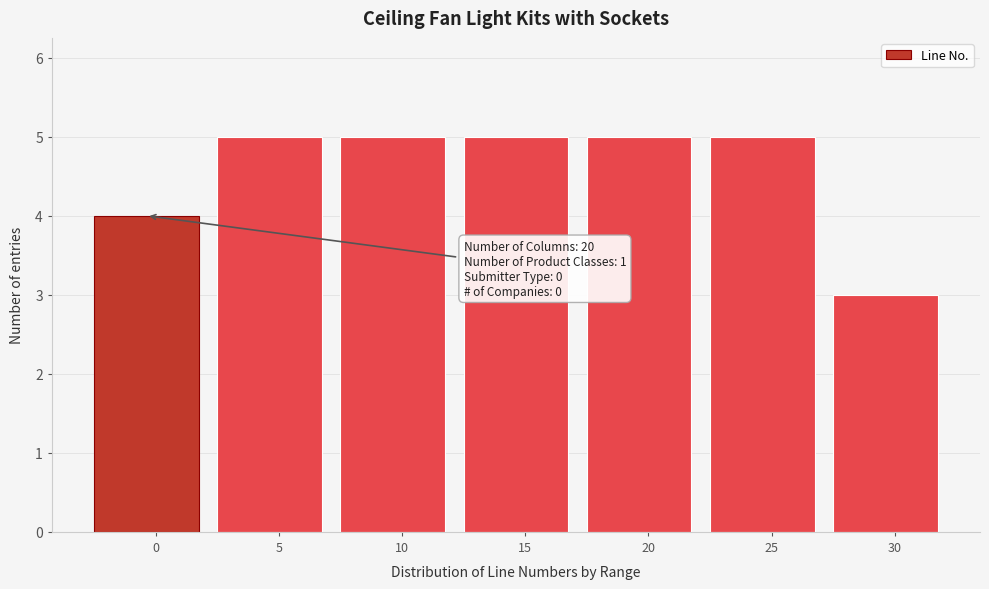

Reading left to right, extract all data points from this chart.

0=4	5=5	10=5	15=5	20=5	25=5	30=3